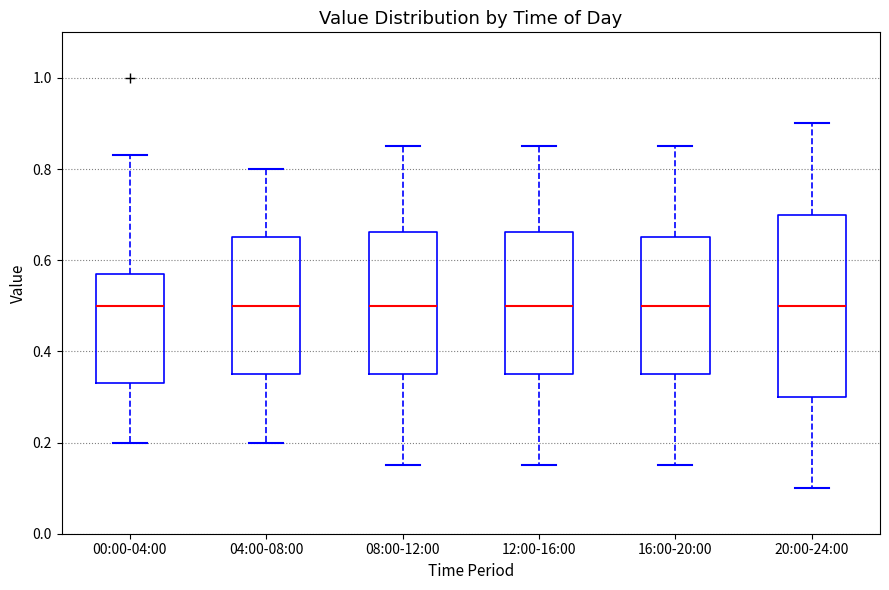

Reading left to right, transcribe this box plot: for each box, give where its median line is, the range the box spans, and where its two whiskers end, as read against the y-axis. The values are not printed on the chart, so give them approximately, as read against the axis.

00:00-04:00: median 0.50, box 0.34 to 0.58, whiskers 0.20 to 0.84
04:00-08:00: median 0.50, box 0.36 to 0.66, whiskers 0.20 to 0.80
08:00-12:00: median 0.50, box 0.36 to 0.66, whiskers 0.16 to 0.86
12:00-16:00: median 0.50, box 0.36 to 0.66, whiskers 0.16 to 0.86
16:00-20:00: median 0.50, box 0.36 to 0.66, whiskers 0.16 to 0.86
20:00-24:00: median 0.50, box 0.30 to 0.70, whiskers 0.10 to 0.90